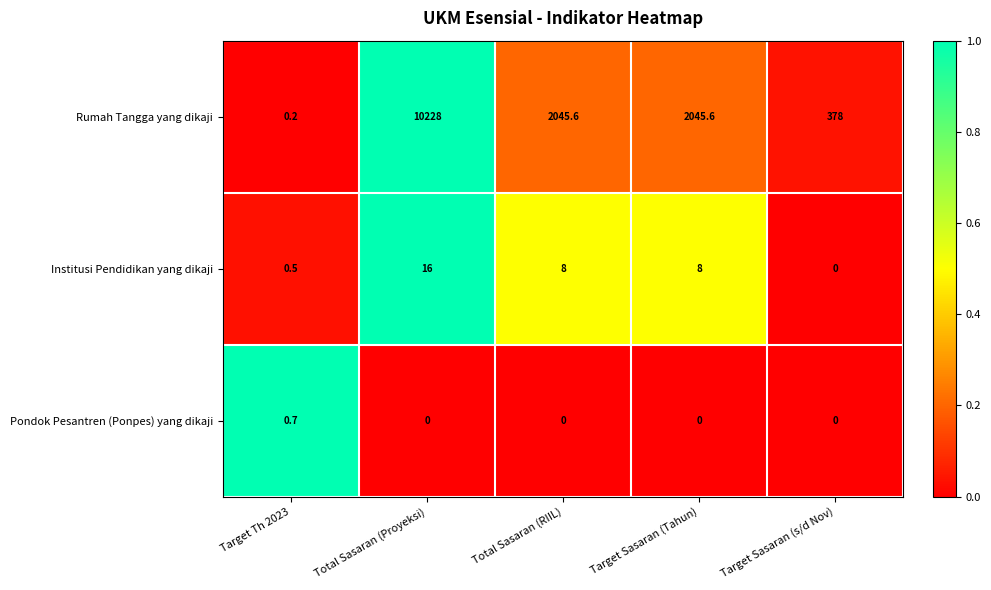

Which series has the widest spread of values?

Rumah Tangga yang dikaji